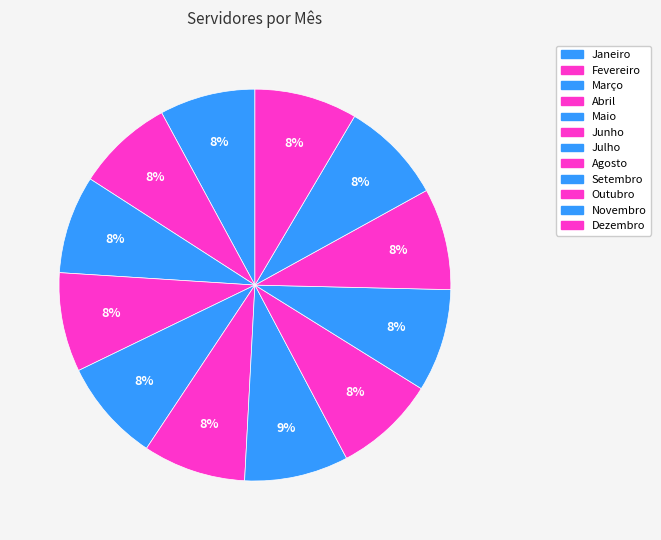

How many segments does this pie chart have?

12